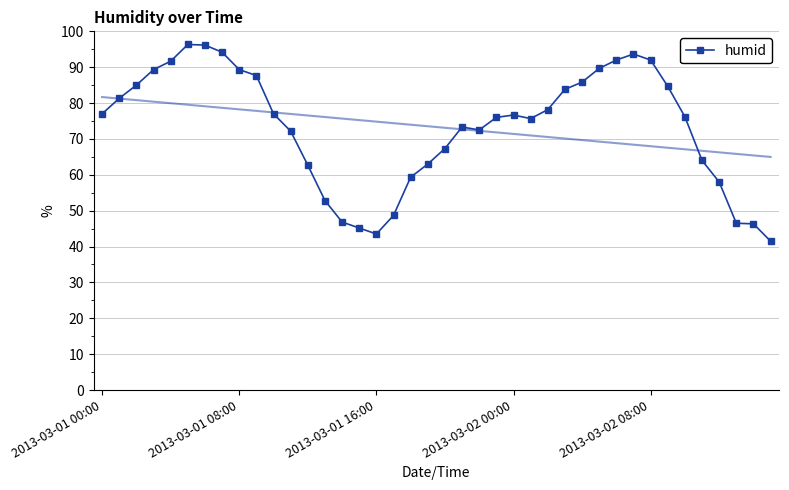

What is the difference between the second highest and minimum values?

54.7